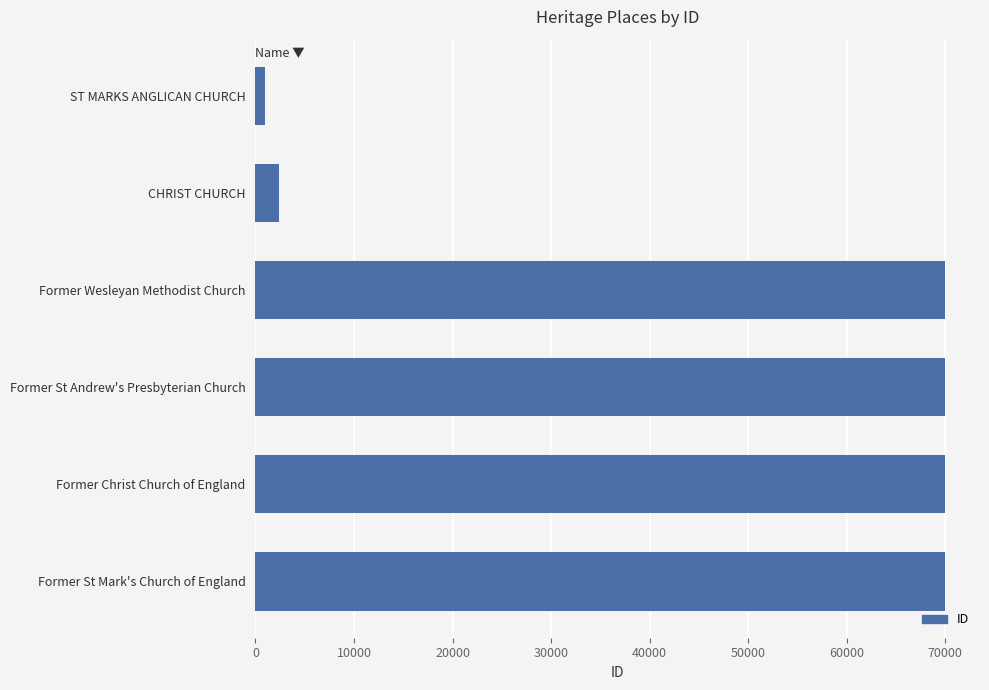

What is the change in value from CHRIST CHURCH to Former Wesleyan Methodist Church?

+67617